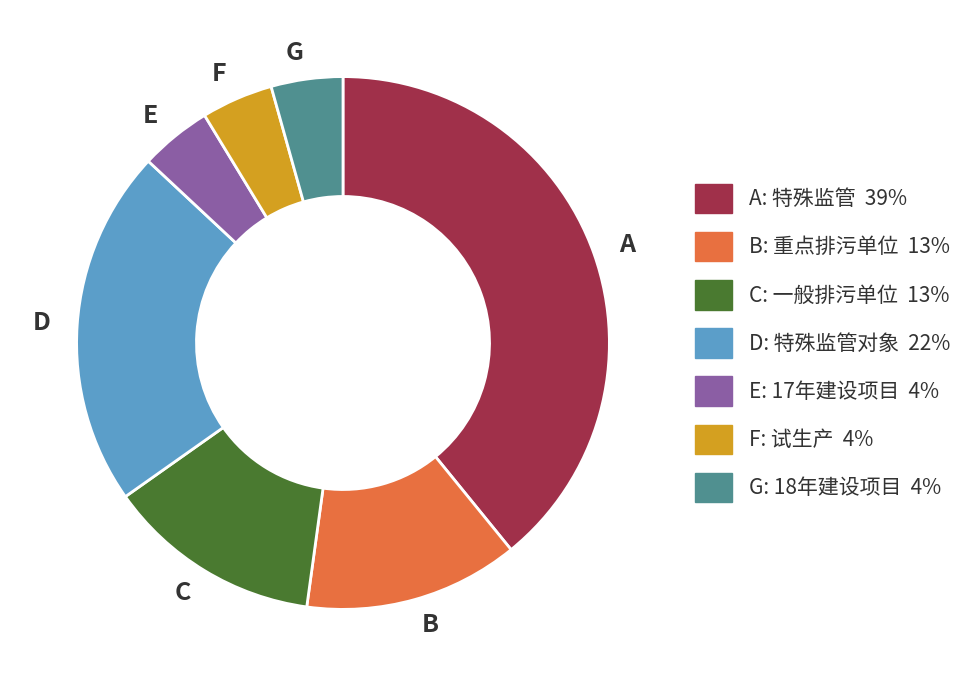

True or false: E accounts for 4% of the total.

True